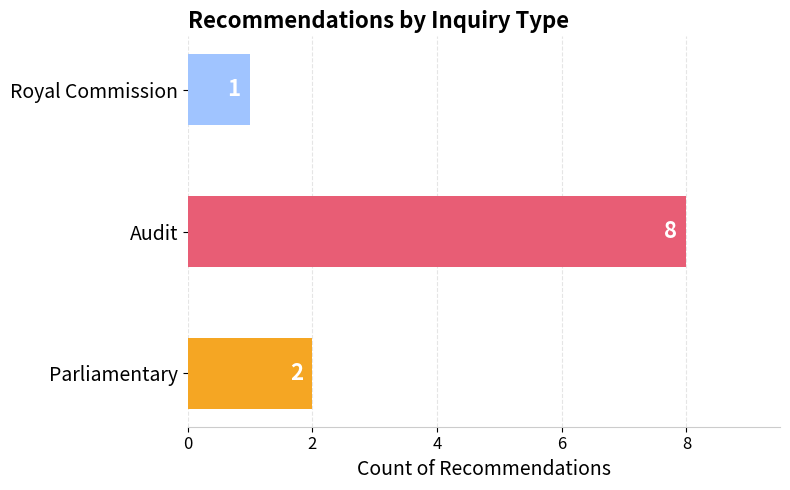

Which has a higher value, Parliamentary or Royal Commission?

Parliamentary